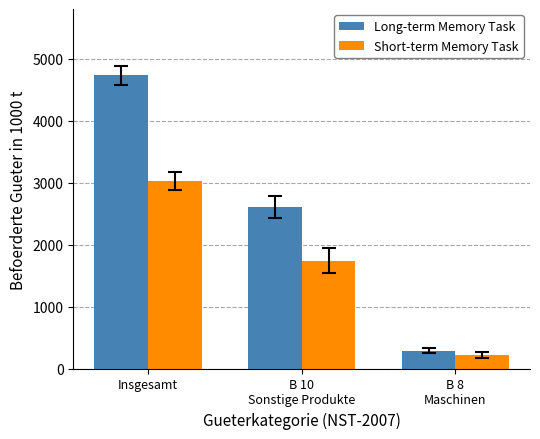

Where does the Short-term Memory Task series first go above 1740?

Insgesamt